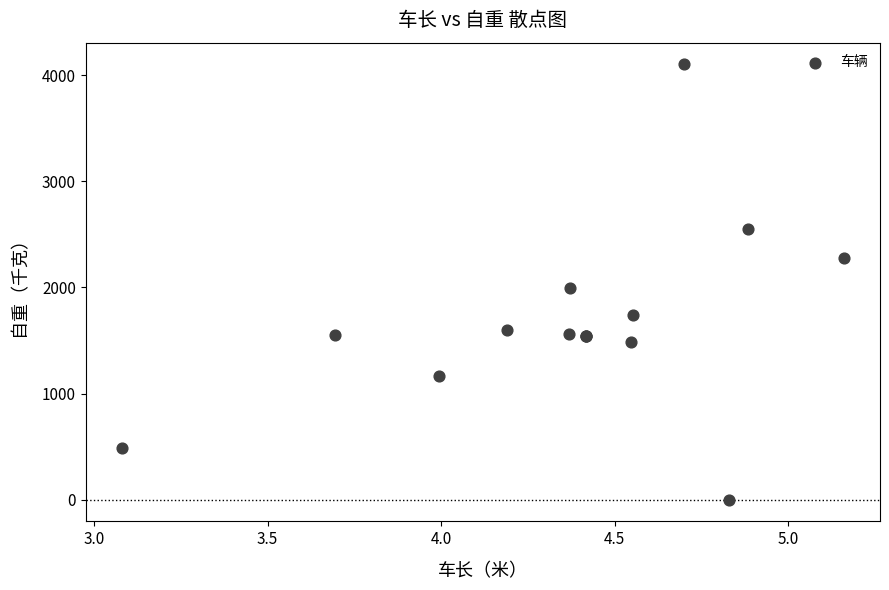

What Y value in the scatter plot is closest to 2050?

1995